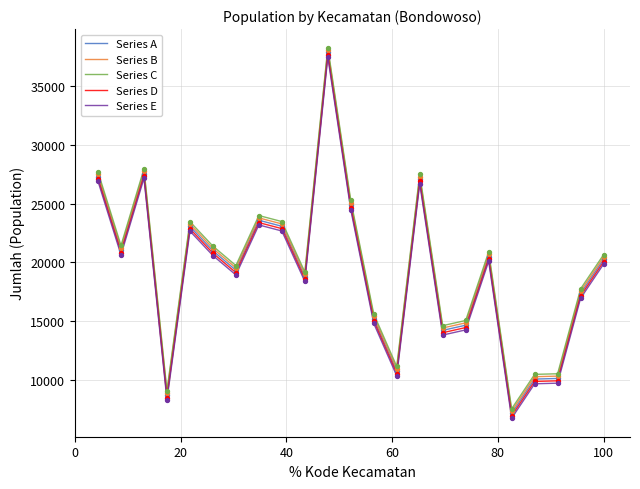

True or false: Series C and Series E cross at least once.

False